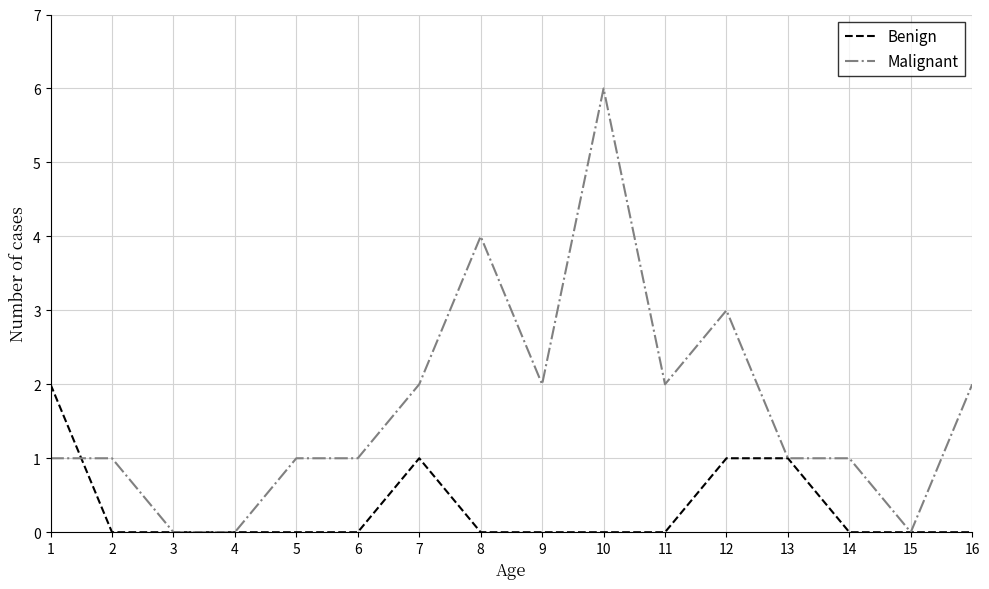

Reading right to left, extract all data points from this chart.

Benign: 0	0	0	1	1	0	0	0	0	1	0	0	0	0	0	2
Malignant: 2	0	1	1	3	2	6	2	4	2	1	1	0	0	1	1